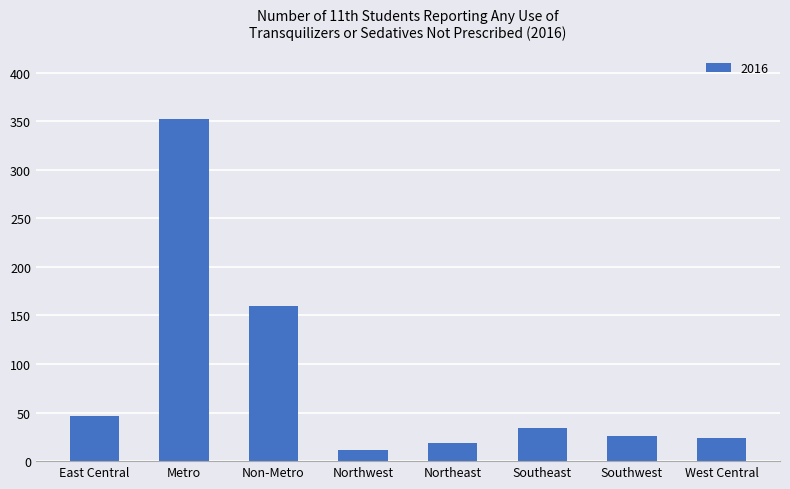

What is the difference between the maximum and minimum values?

341